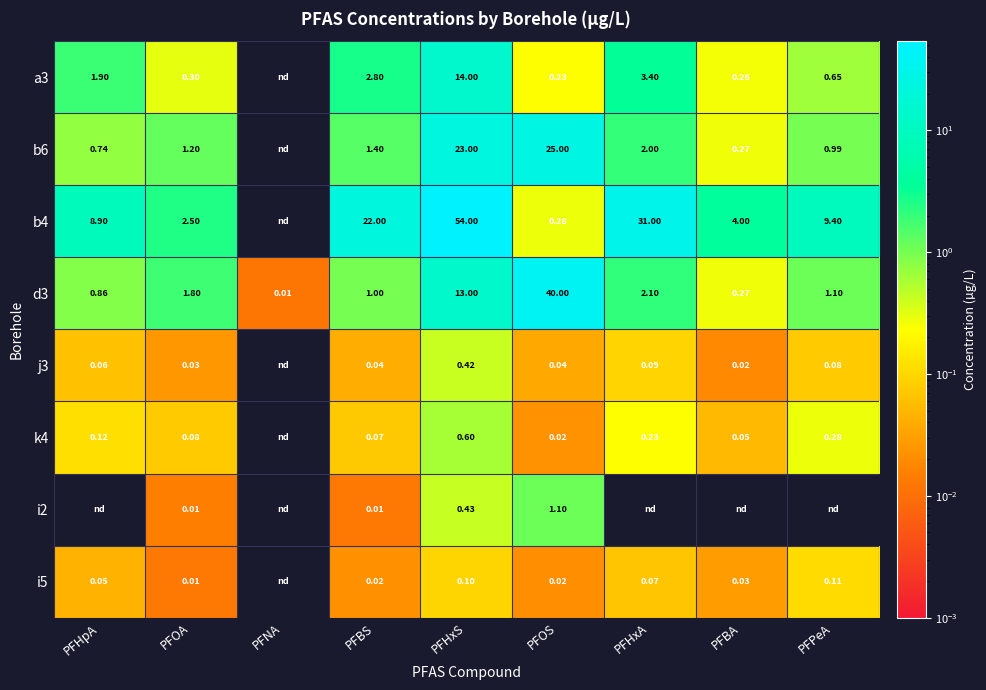

Is the value of d3 at PFHpA greater than the value of j3 at PFHpA?

Yes